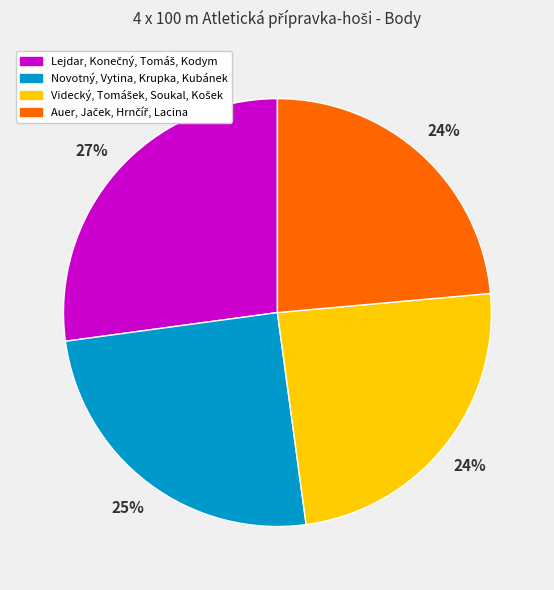

How many slices are in this pie chart?

4